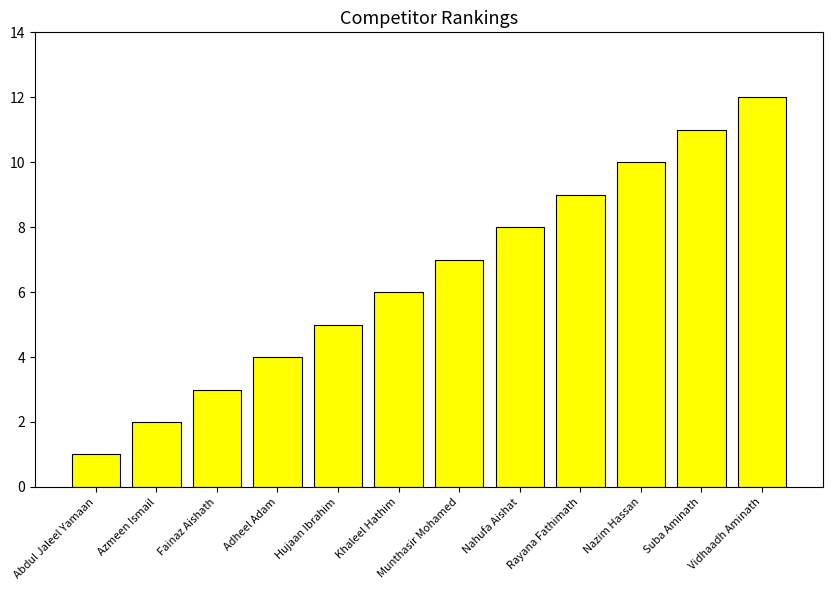

What is the value of the 12th bar from the left?

12